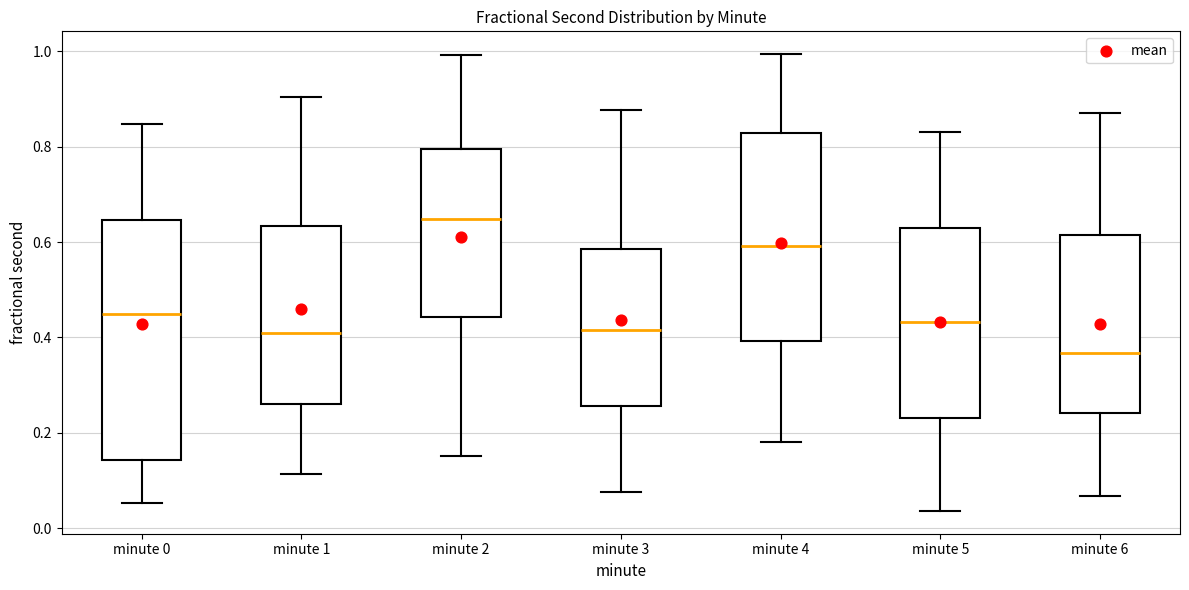

Reading left to right, read every box against the y-axis: the position of its median line, the range the box covers, and the ends of its whiskers. The values are not printed on the chart, so give them approximately, as read against the axis.

minute 0: median 0.44, box 0.14 to 0.64, whiskers 0.06 to 0.84
minute 1: median 0.40, box 0.26 to 0.64, whiskers 0.12 to 0.90
minute 2: median 0.64, box 0.44 to 0.80, whiskers 0.16 to 1.00
minute 3: median 0.42, box 0.26 to 0.58, whiskers 0.08 to 0.88
minute 4: median 0.60, box 0.40 to 0.82, whiskers 0.18 to 1.00
minute 5: median 0.44, box 0.24 to 0.64, whiskers 0.04 to 0.84
minute 6: median 0.36, box 0.24 to 0.62, whiskers 0.06 to 0.88